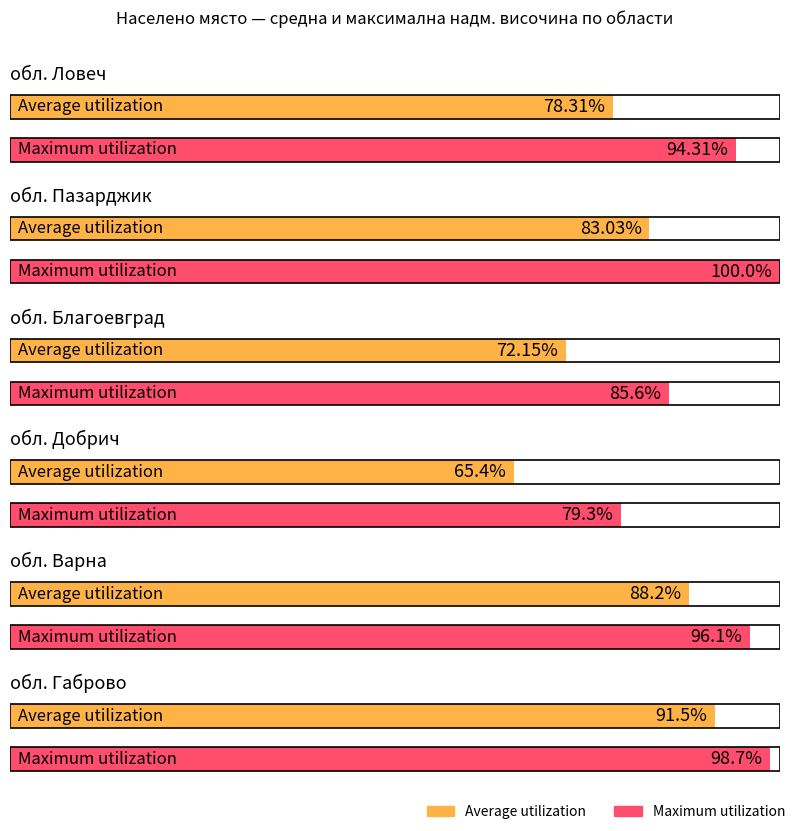

What is the difference between the highest and lowest values at обл. Габрово?

7.2